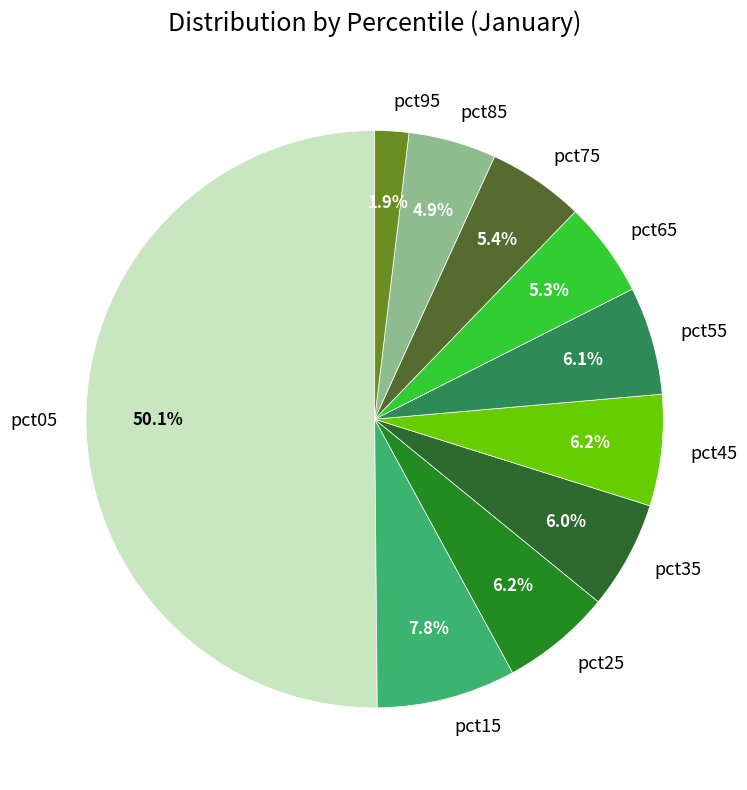

Which has a higher value, pct65 or pct35?

pct35